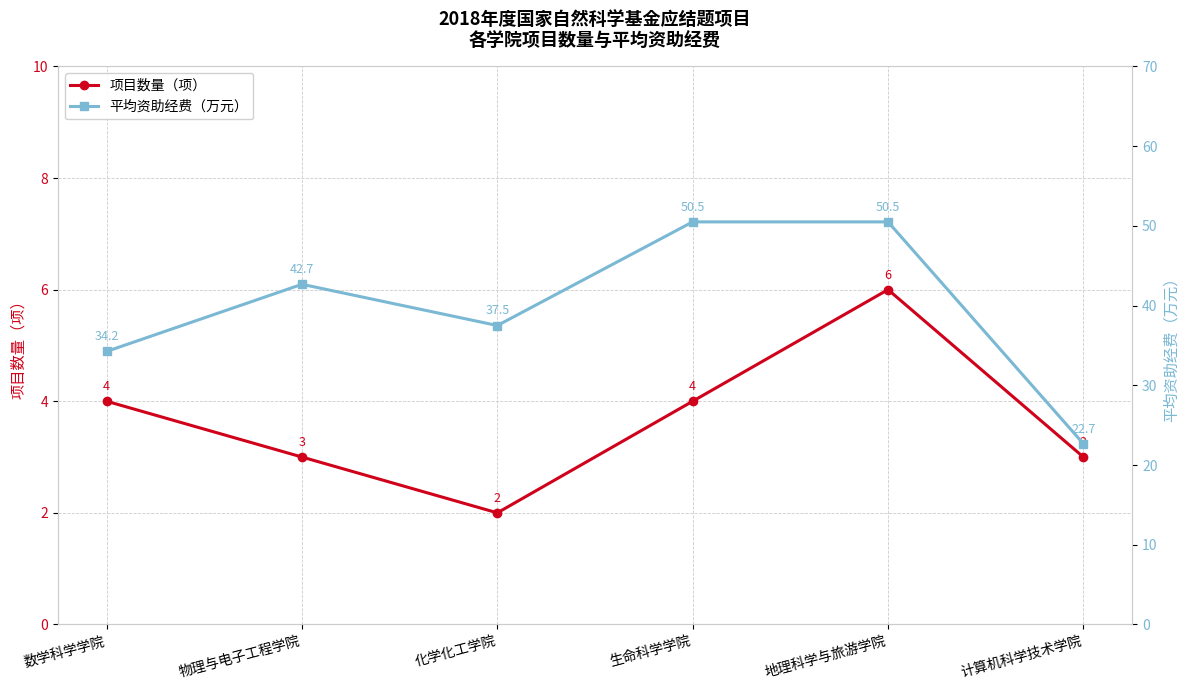

What is the sum of the 平均资助经费（万元） values at 数学科学学院 and 物理与电子工程学院?

76.9